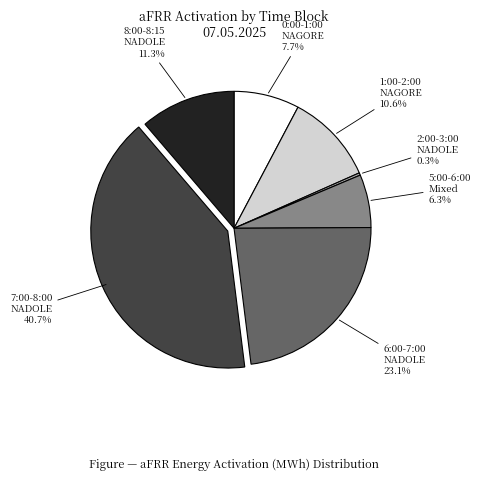

What is the largest slice in the pie chart?

7:00-8:00 NADOLE